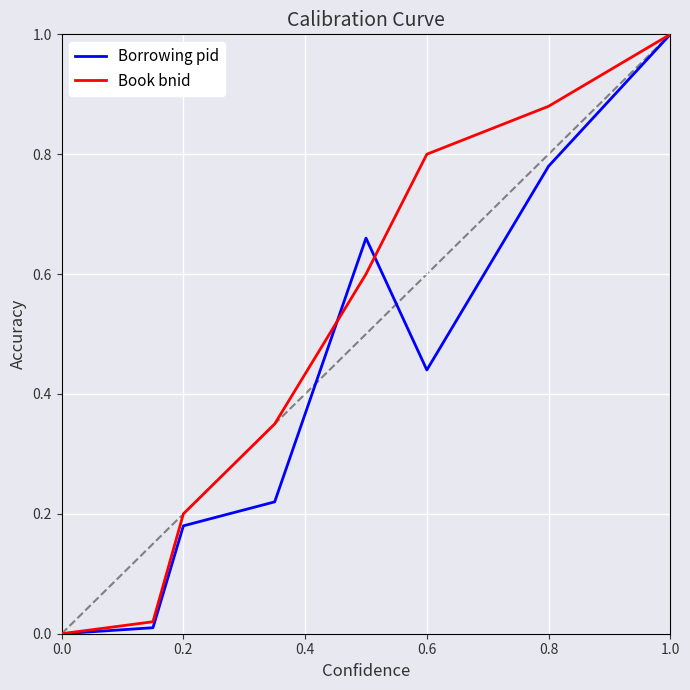

How many distinct data groups are displayed?

2